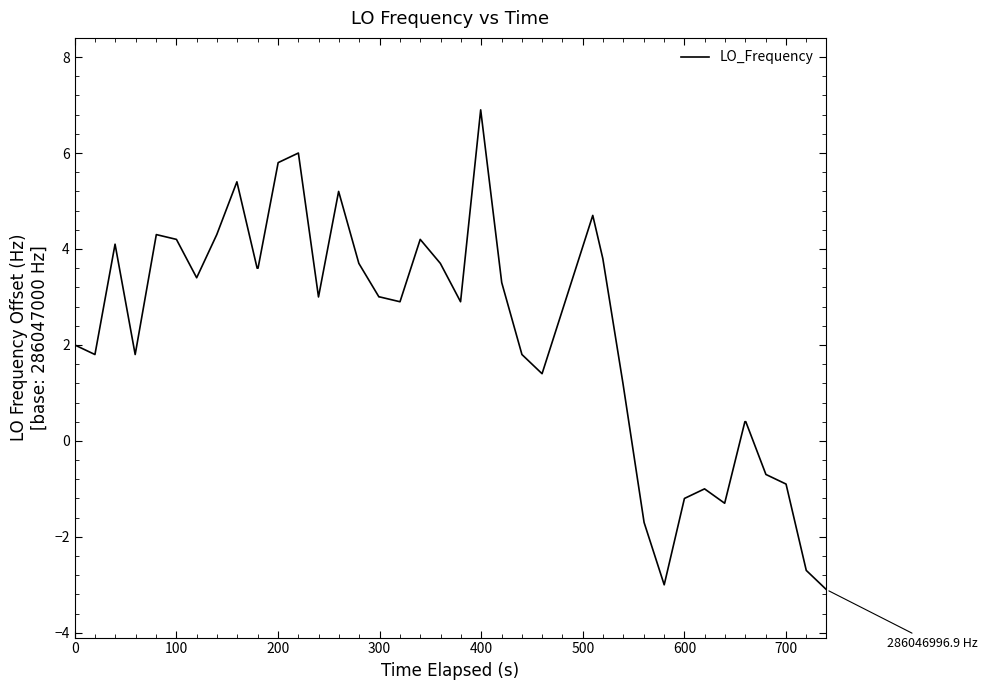

What is the minimum value shown in the chart?

-3.1